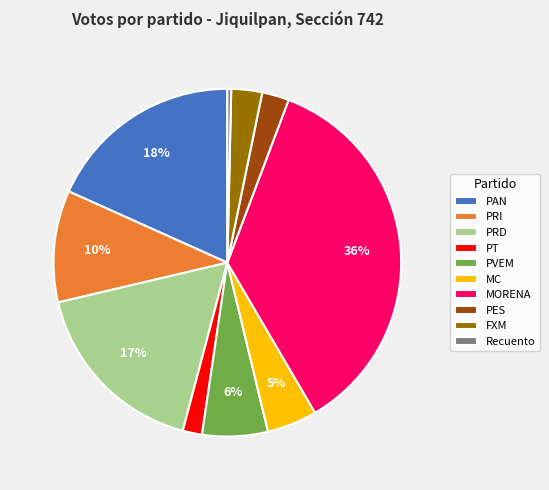

What is the largest slice in the pie chart?

MORENA